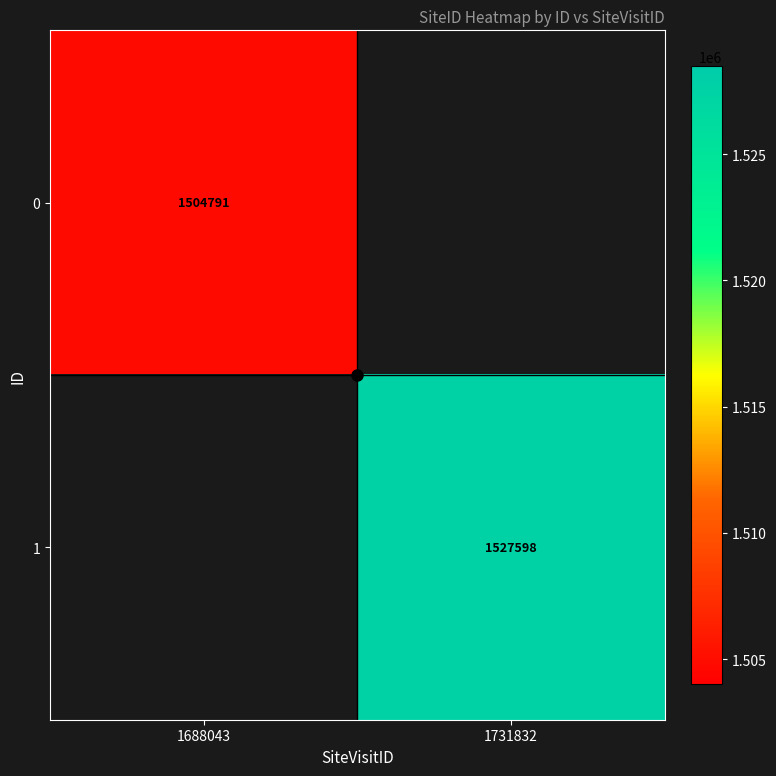

Which label corresponds to the smallest value in the chart?

1688043